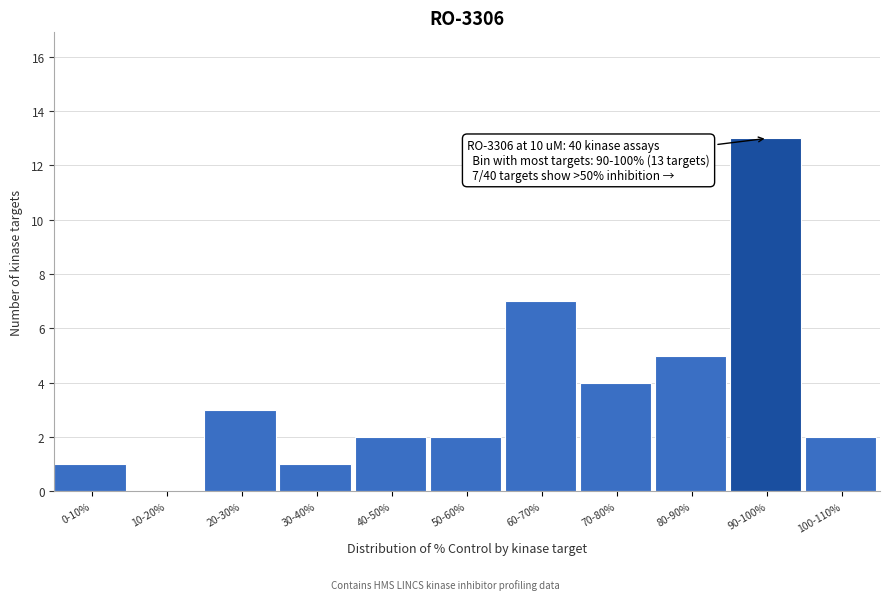

Reading right to left, transcribe all the data shown in this chart.

100-110%=2	90-100%=13	80-90%=5	70-80%=4	60-70%=7	50-60%=2	40-50%=2	30-40%=1	20-30%=3	10-20%=0	0-10%=1